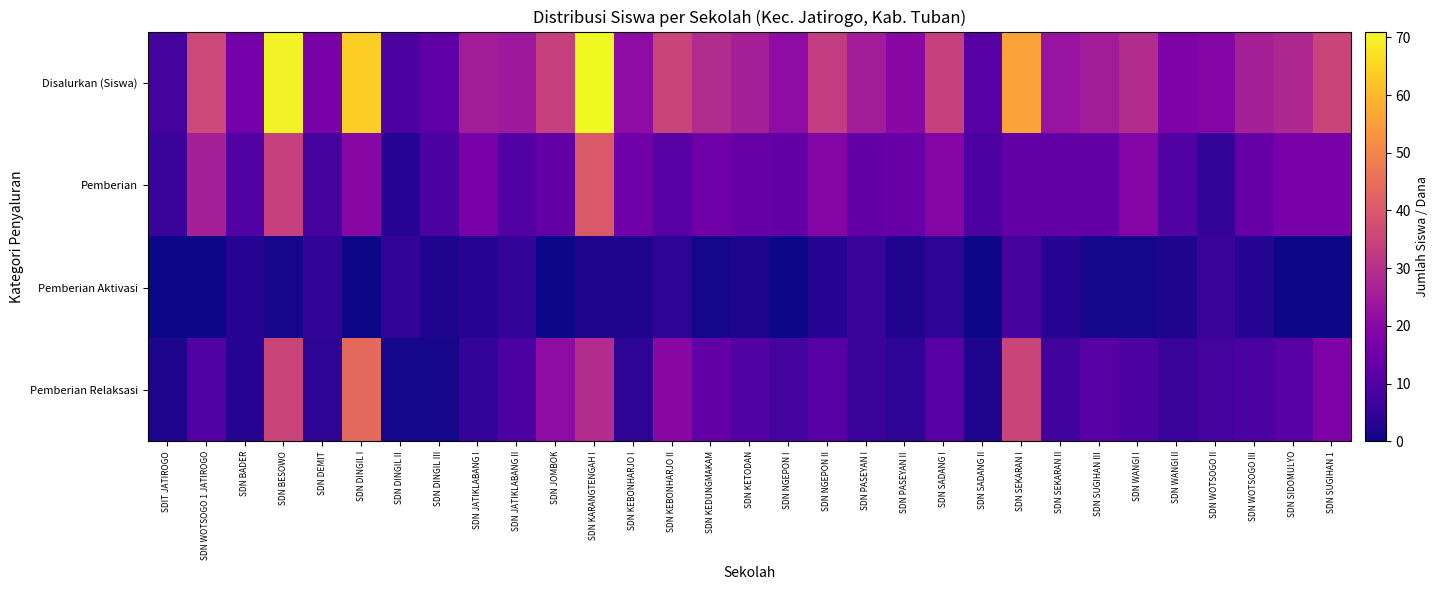

What is the spread (max minus min) of values at SDN WANGI II?

16